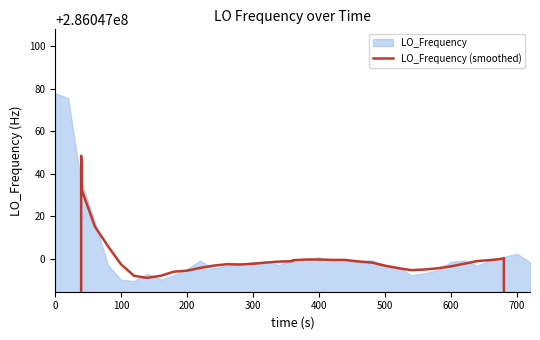

What is the sum of all values?

11098623688.1